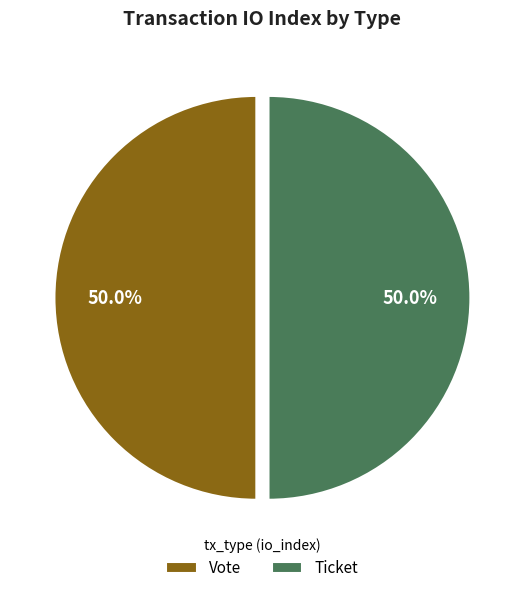

How many segments does this pie chart have?

2